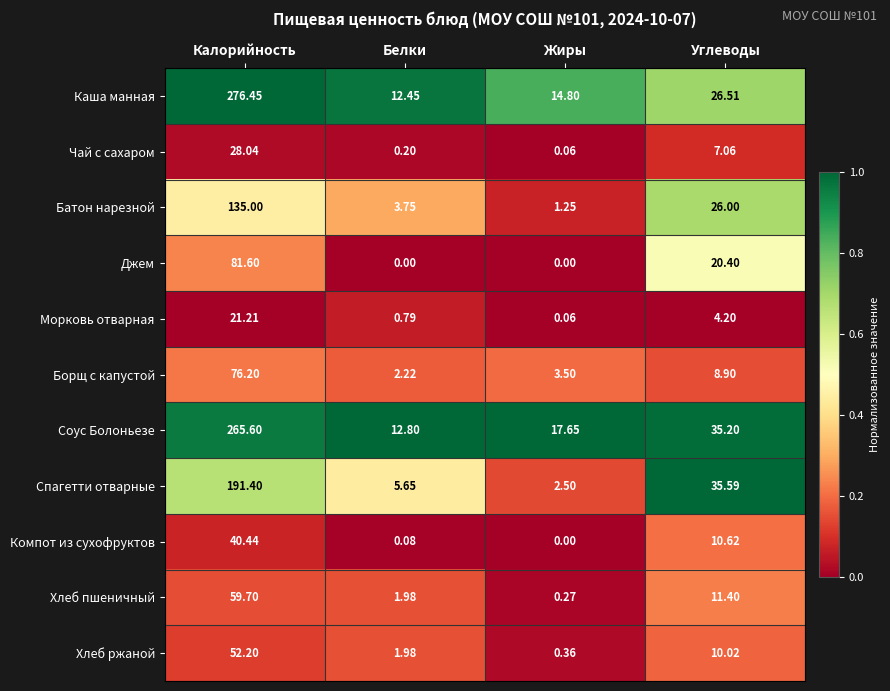

At which label is Чай с сахаром closest to 14?

Углеводы